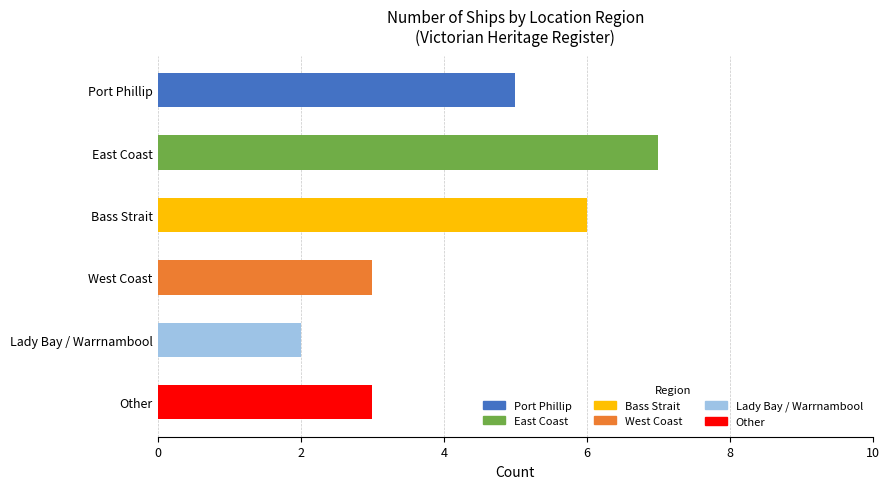

What is the difference between the maximum and minimum values?

5